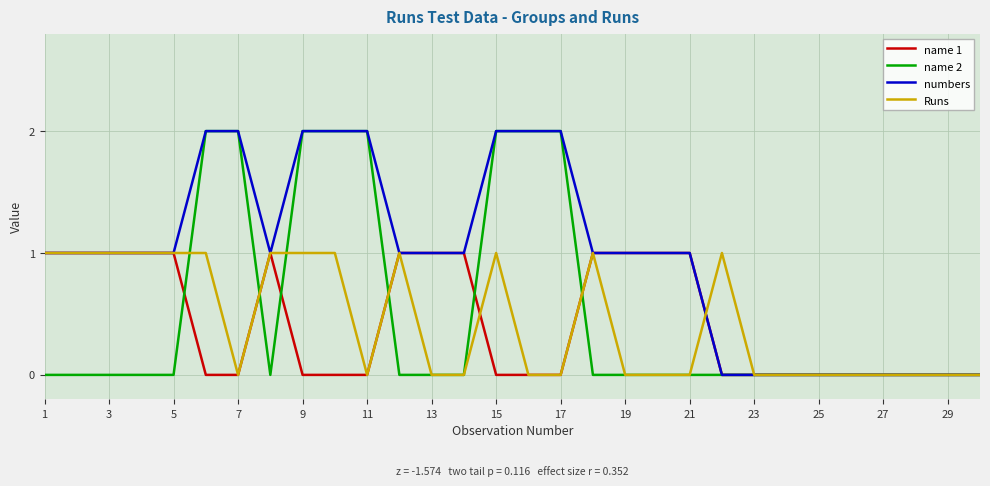

Reading left to right, transcribe all the data shown in this chart.

name 1: 1	1	1	1	1	0	0	1	0	0	0	1	1	1	0	0	0	1	1	1	1	0	0	0	0	0	0	0	0	0
name 2: 0	0	0	0	0	2	2	0	2	2	2	0	0	0	2	2	2	0	0	0	0	0	0	0	0	0	0	0	0	0
numbers: 1	1	1	1	1	2	2	1	2	2	2	1	1	1	2	2	2	1	1	1	1	0	0	0	0	0	0	0	0	0
Runs: 1	1	1	1	1	1	0	1	1	1	0	1	0	0	1	0	0	1	0	0	0	1	0	0	0	0	0	0	0	0